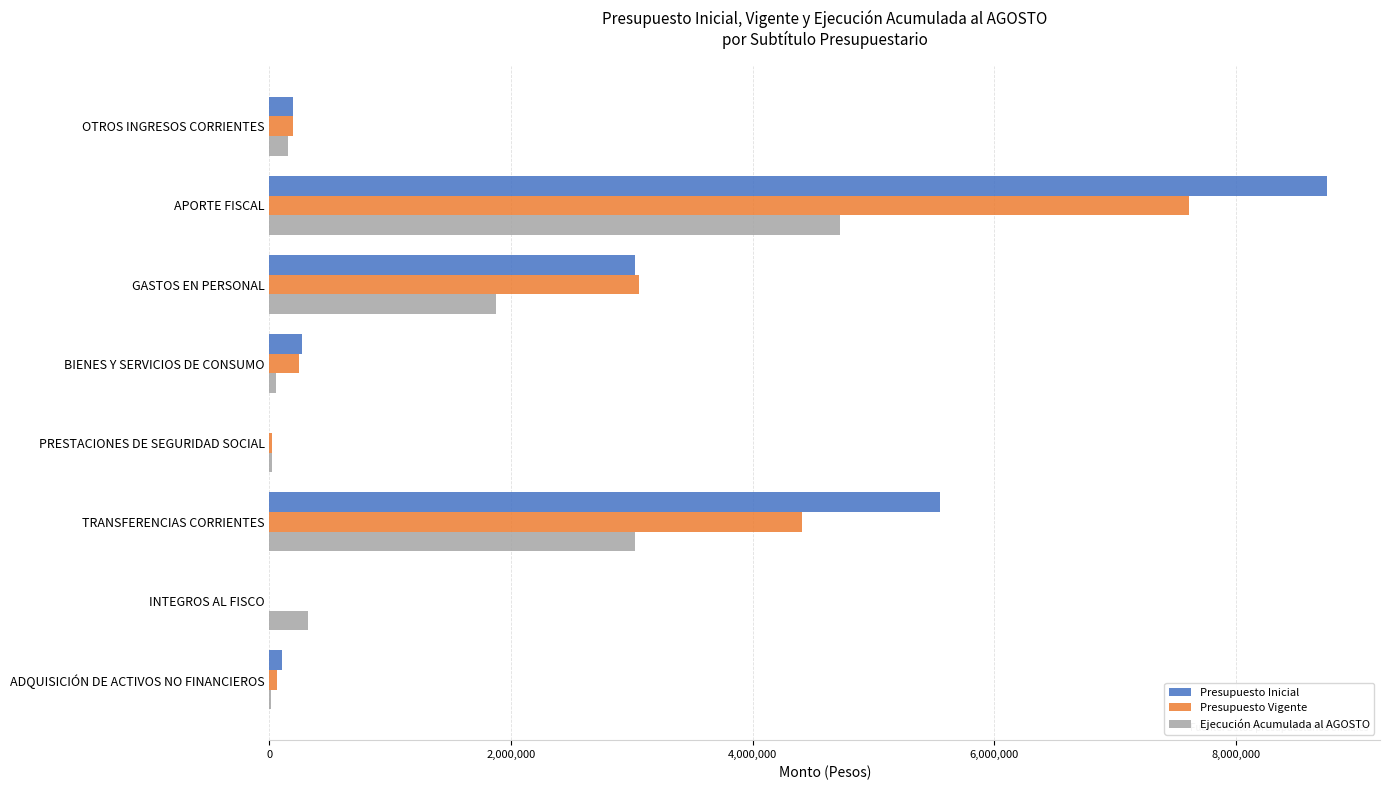

At which category is the sum across all series the highest?

APORTE FISCAL